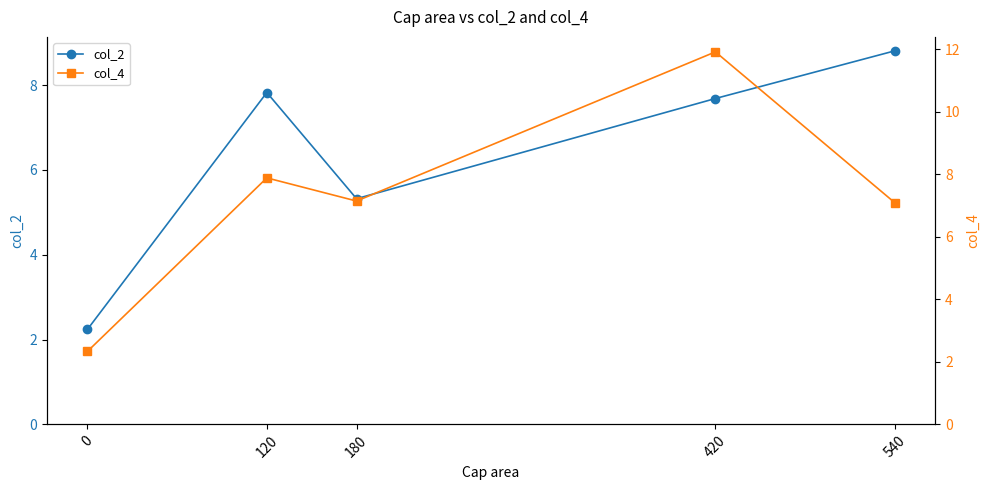

Which series ends up on top after the final intersection of col_4 and col_2?

col_2